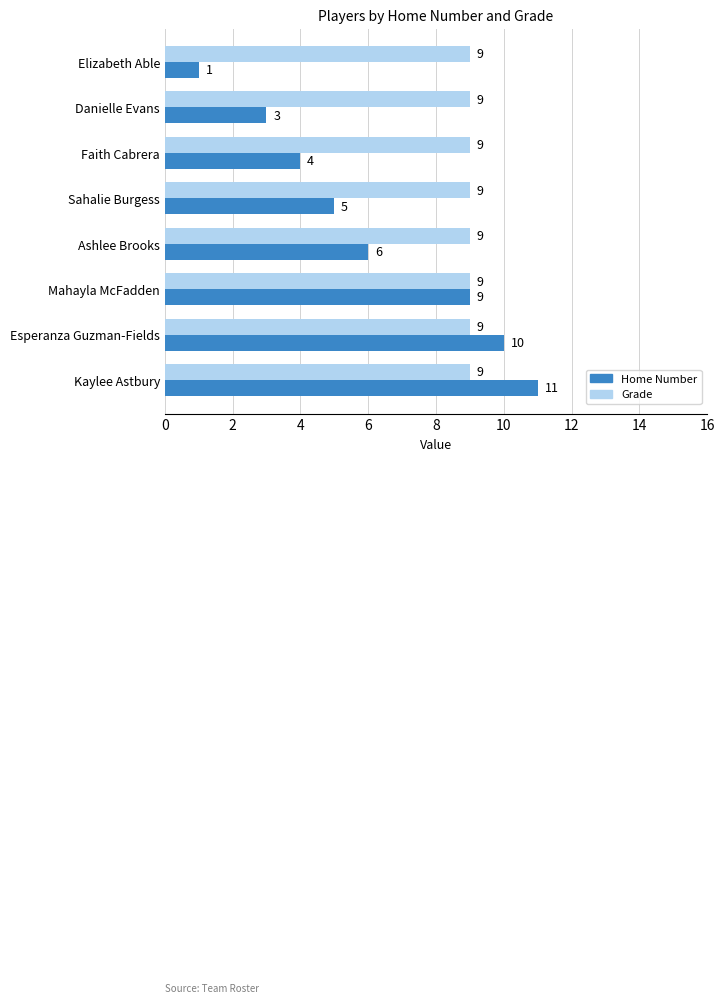

At which category is the sum across all series the highest?

Kaylee Astbury